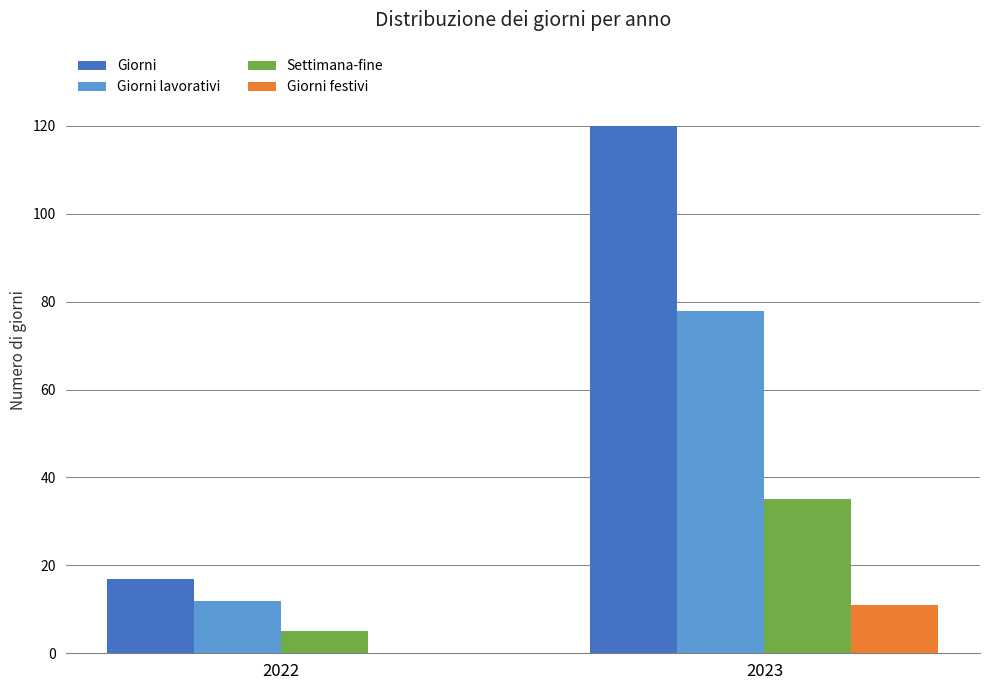

The value of Giorni lavorativi at 2023 is 78. True or false?

True